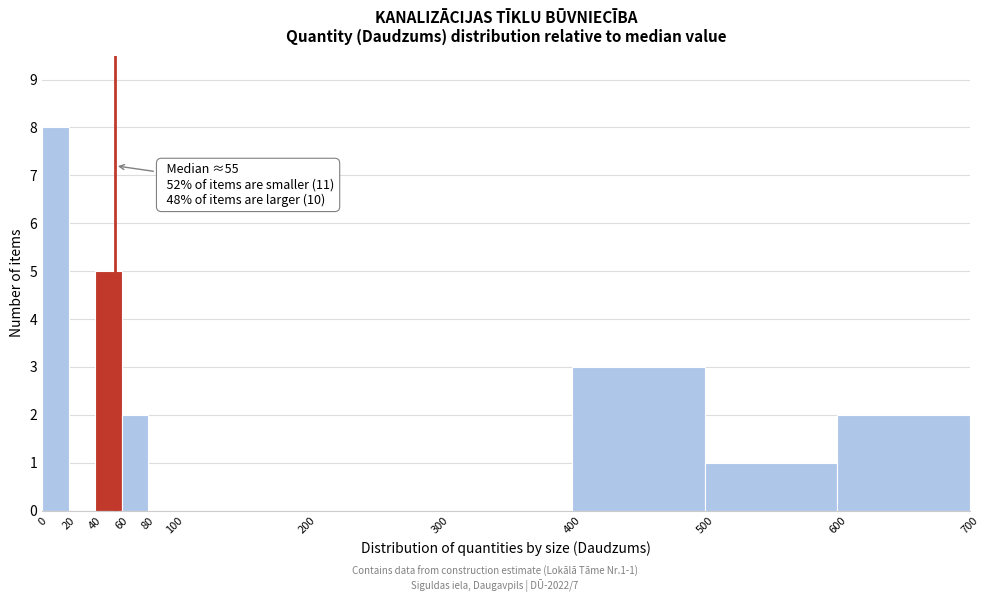

Which range on the x-axis has the tallest bar?

0 to 20